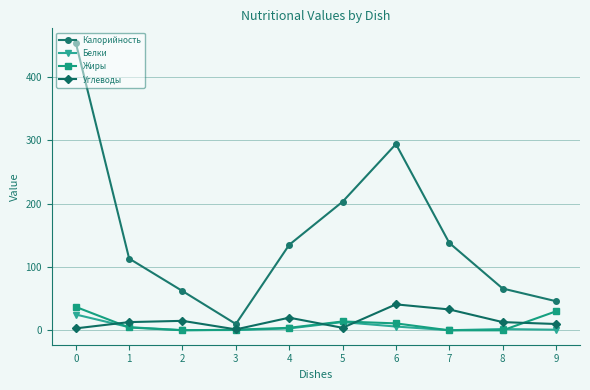

The value of Калорийность at 7 is 67.3. True or false?

False